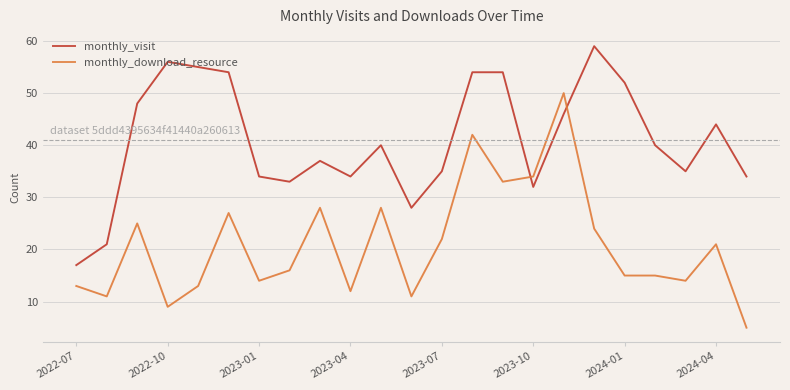

What is the minimum value for monthly_visit?

17